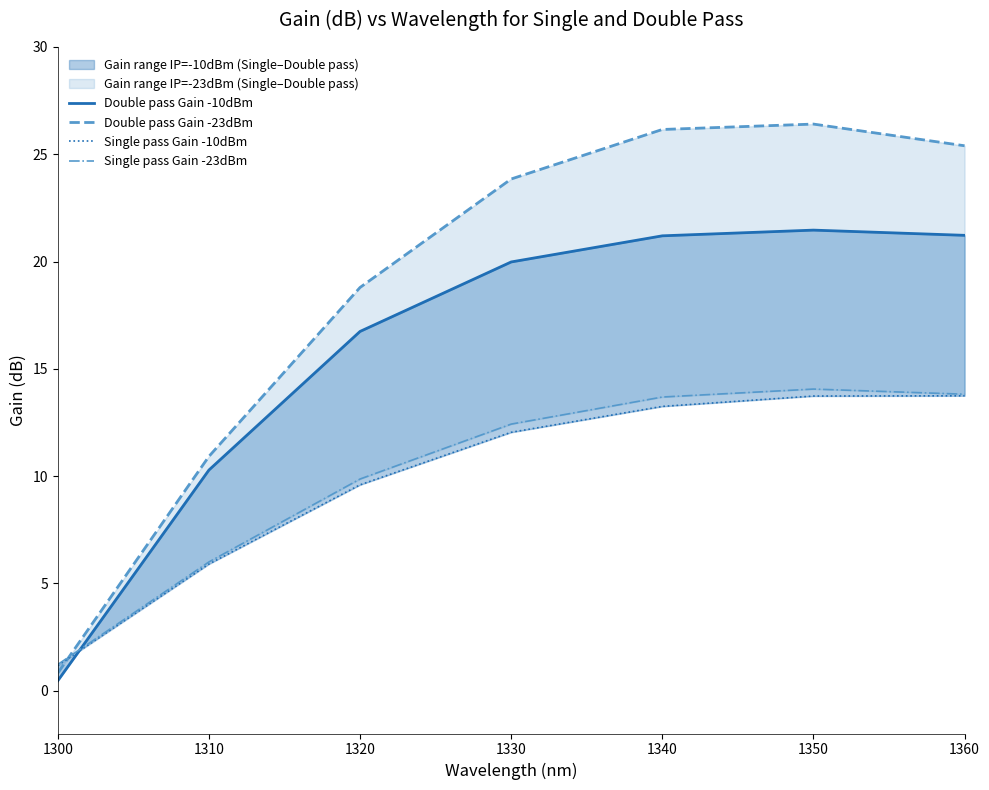

What is the value of the Single pass Gain -23dBm point at the 2nd from the left?

6.0